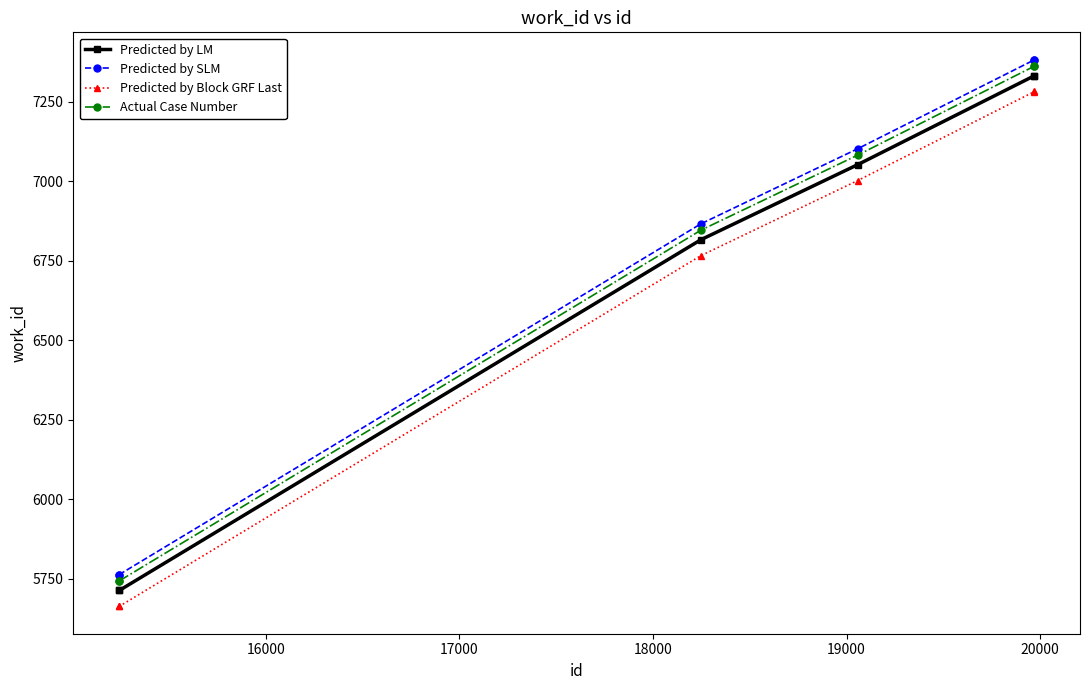

Which series has the largest total across all categories?

Predicted by SLM